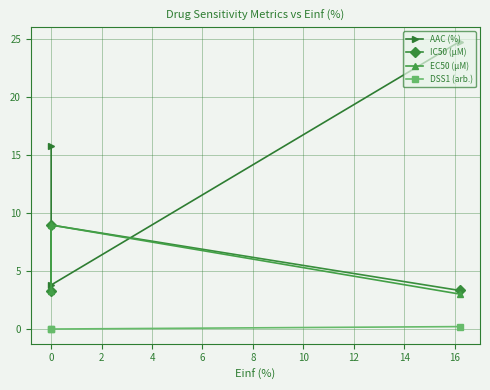

Which series has the largest range (max minus min)?

AAC (%)